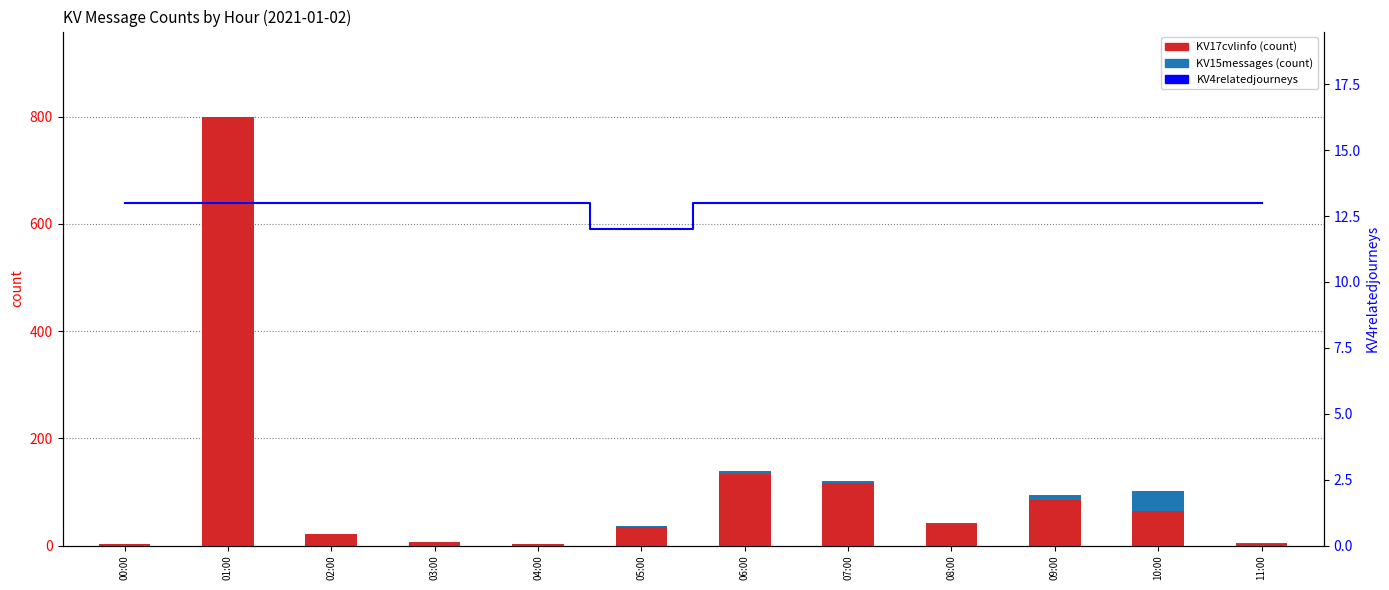

What position from the left is 09:00?

10